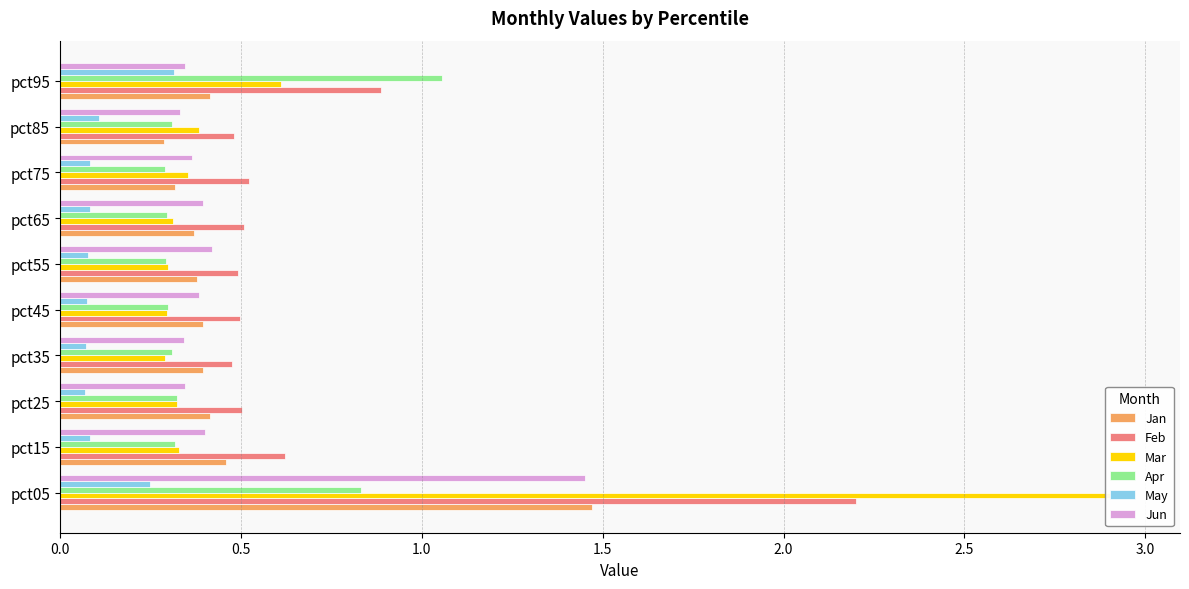

What is the difference between the maximum and minimum values in the Jun series?

1.1